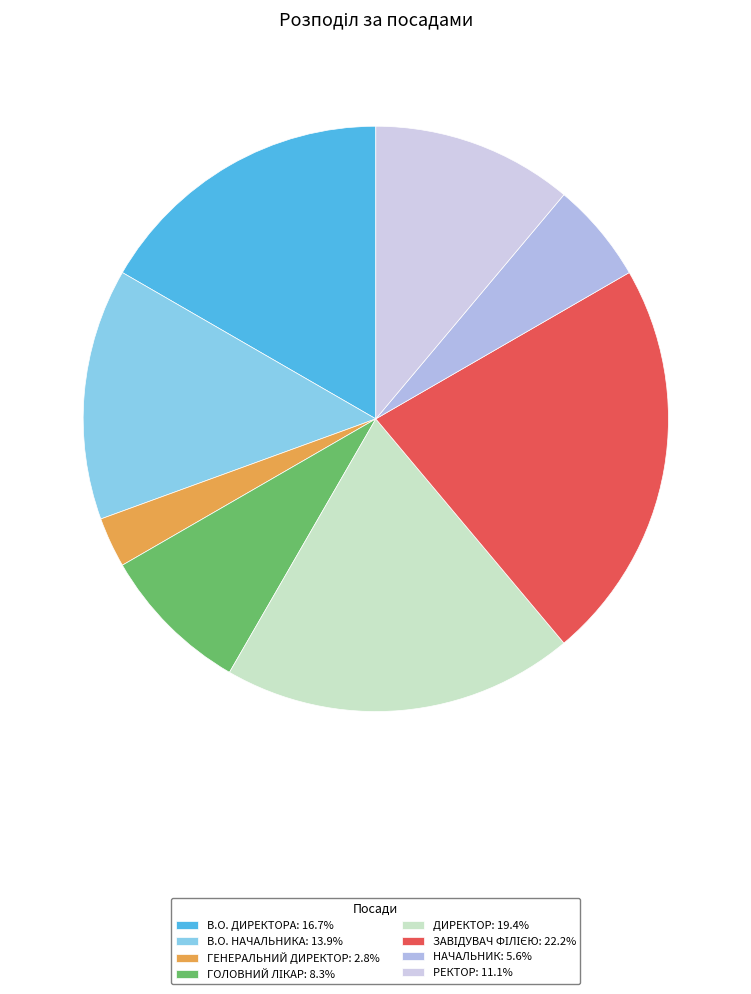

What is the smallest slice in the pie chart?

Генеральний директор